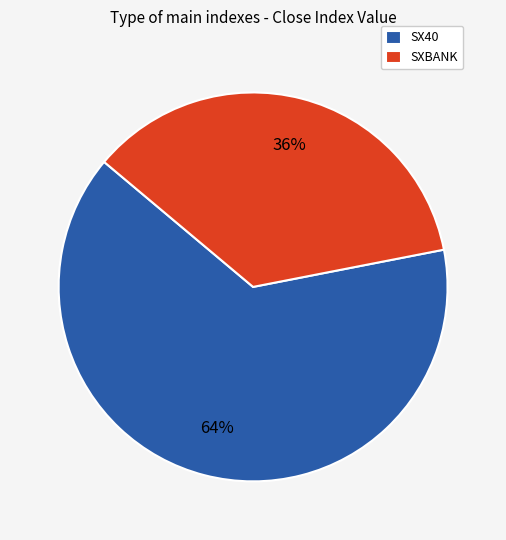

How many slices are in this pie chart?

2